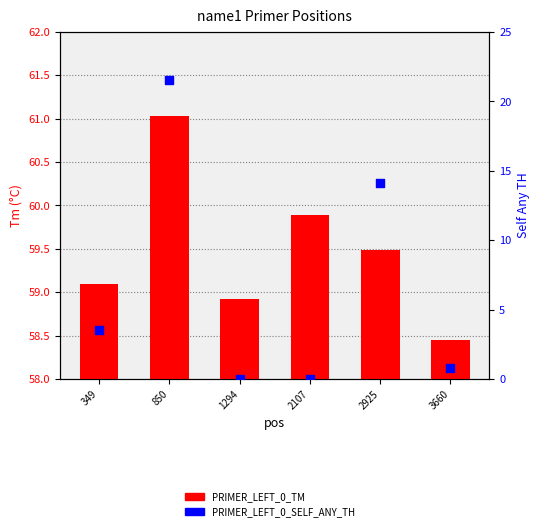

Which series has the largest total across all categories?

PRIMER_LEFT_0_TM